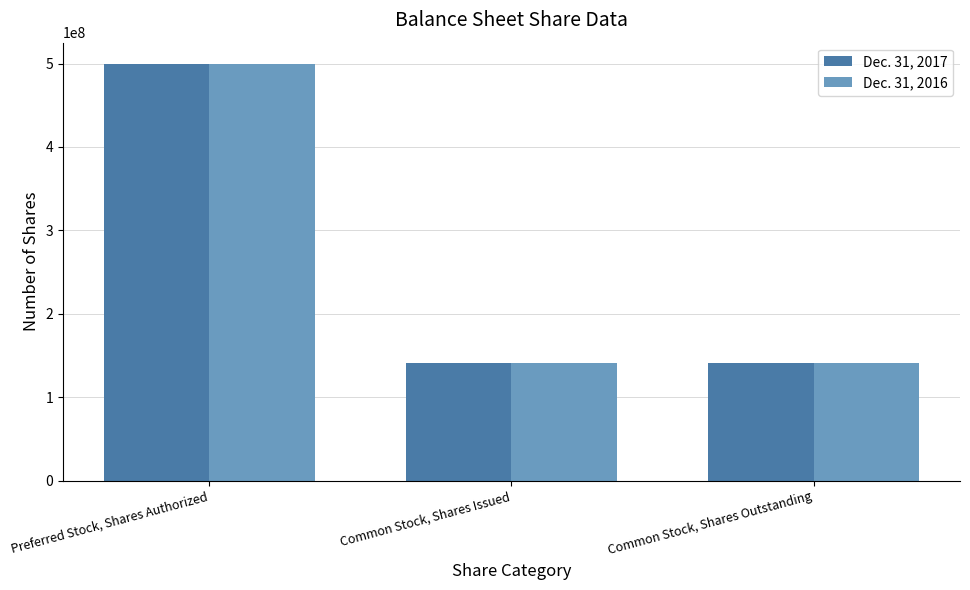

True or false: Dec. 31, 2017 has a value of 141525000 at Common Stock, Shares Issued.

True